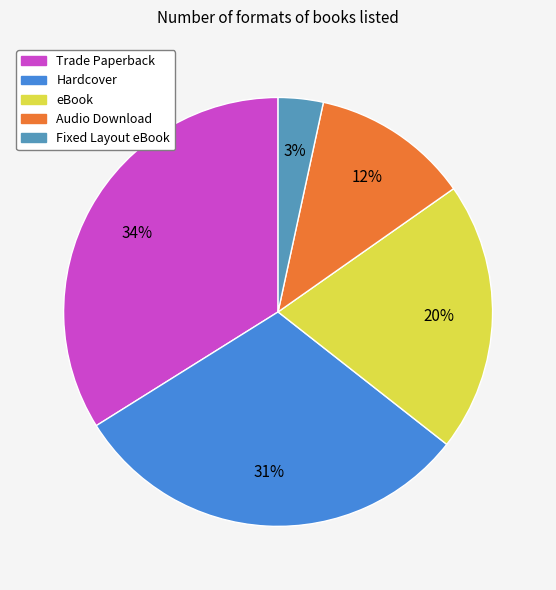

Rank the categories by value from lowest to highest.

Fixed Layout eBook, Audio Download, eBook, Hardcover, Trade Paperback